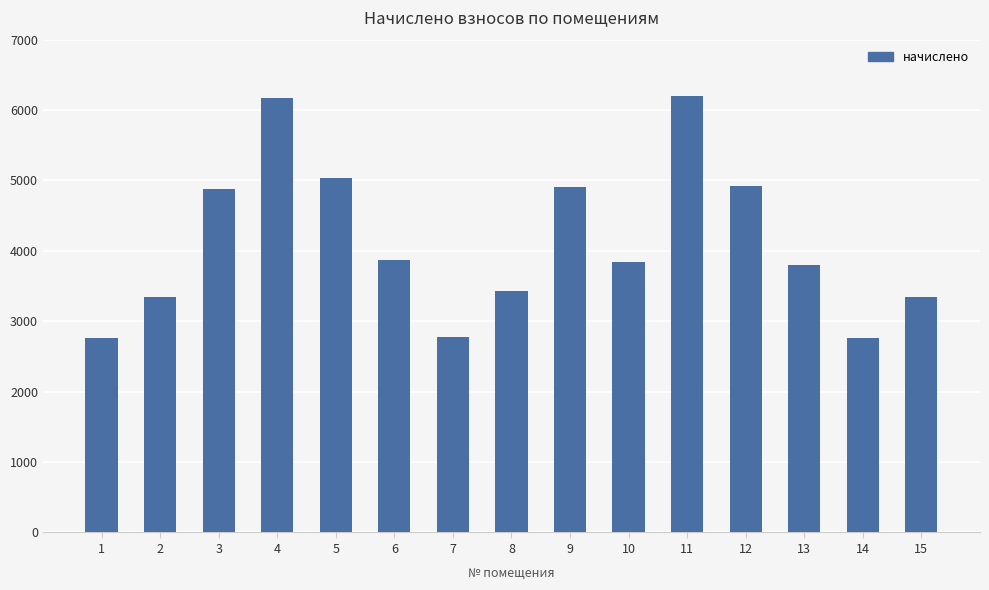

What is the ratio of the value at 6 to the value at 13?

1.0